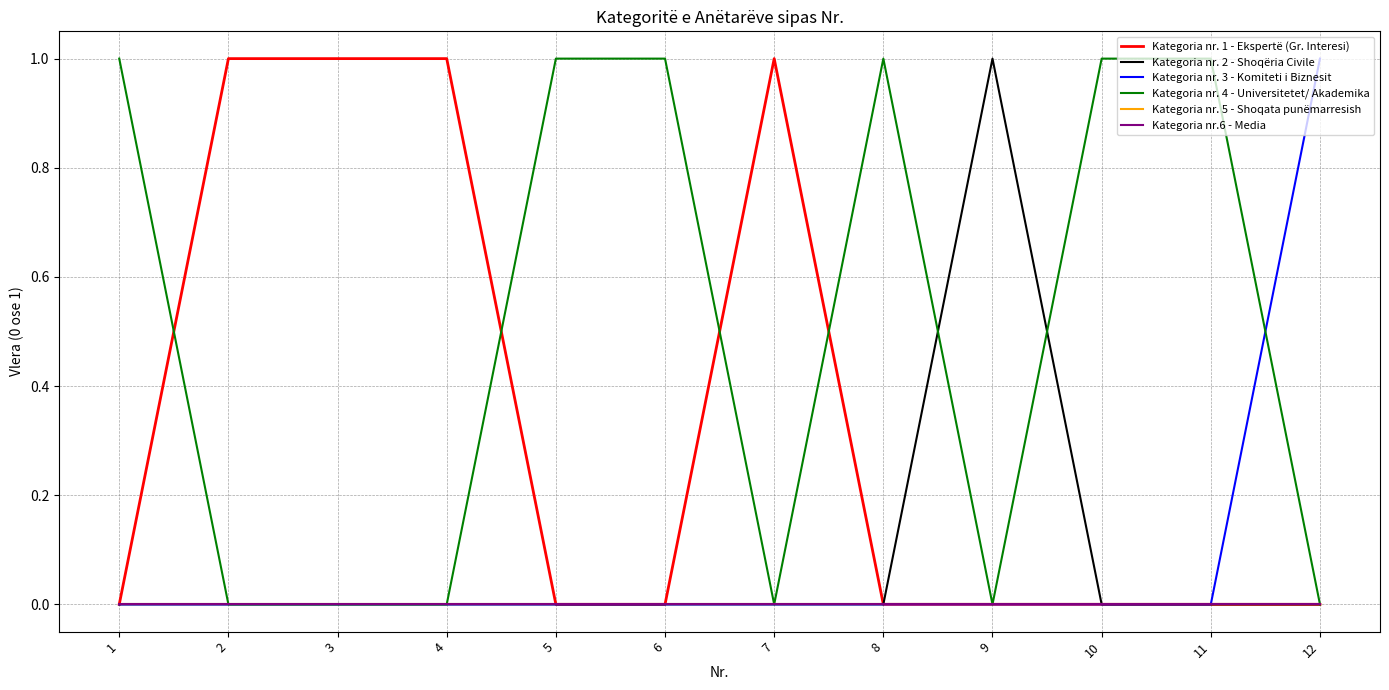

Reading left to right, list all the values displayed in this chart.

Kategoria nr. 1 - Ekspertë (Gr. Interesi): 0	1	1	1	0	0	1	0	0	0	0	0
Kategoria nr. 2 - Shoqëria Civile: 0	0	0	0	0	0	0	0	1	0	0	0
Kategoria nr. 3 - Komiteti i Biznesit: 0	0	0	0	0	0	0	0	0	0	0	1
Kategoria nr. 4 - Universitetet/ Akademika: 1	0	0	0	1	1	0	1	0	1	1	0
Kategoria nr. 5 - Shoqata punëmarresish: 0	0	0	0	0	0	0	0	0	0	0	0
Kategoria nr.6 - Media: 0	0	0	0	0	0	0	0	0	0	0	0